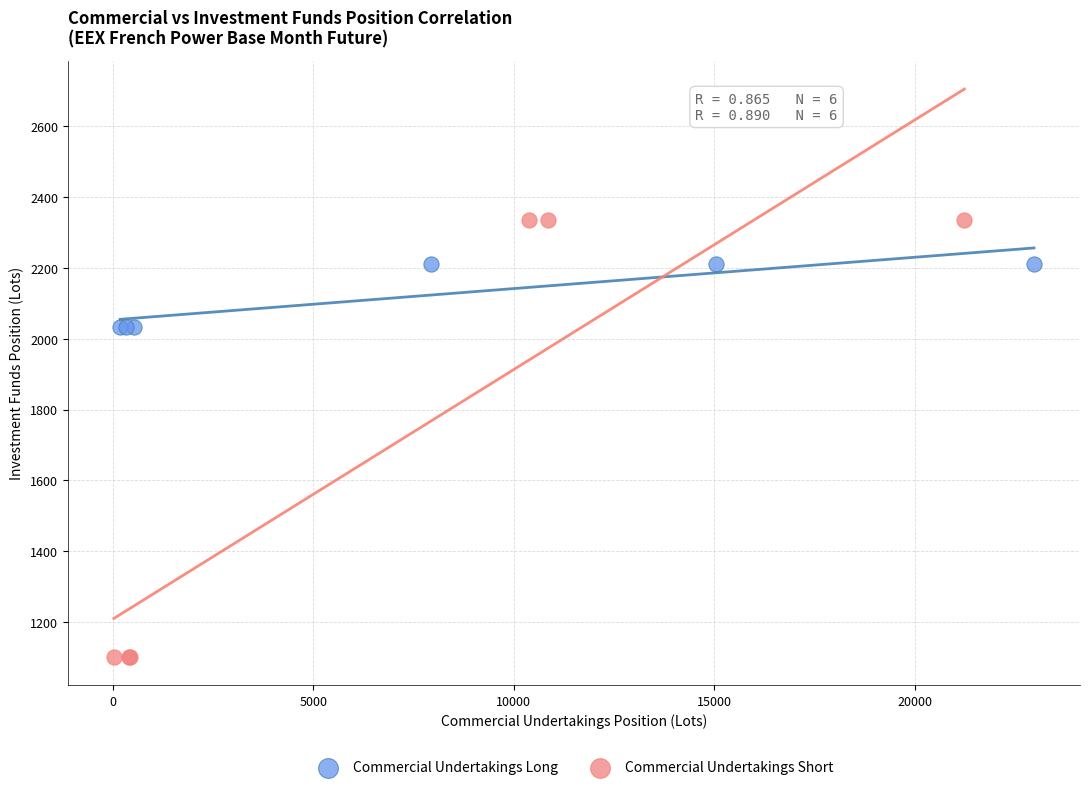

Which series contains the lowest Y value?

Commercial Undertakings Short